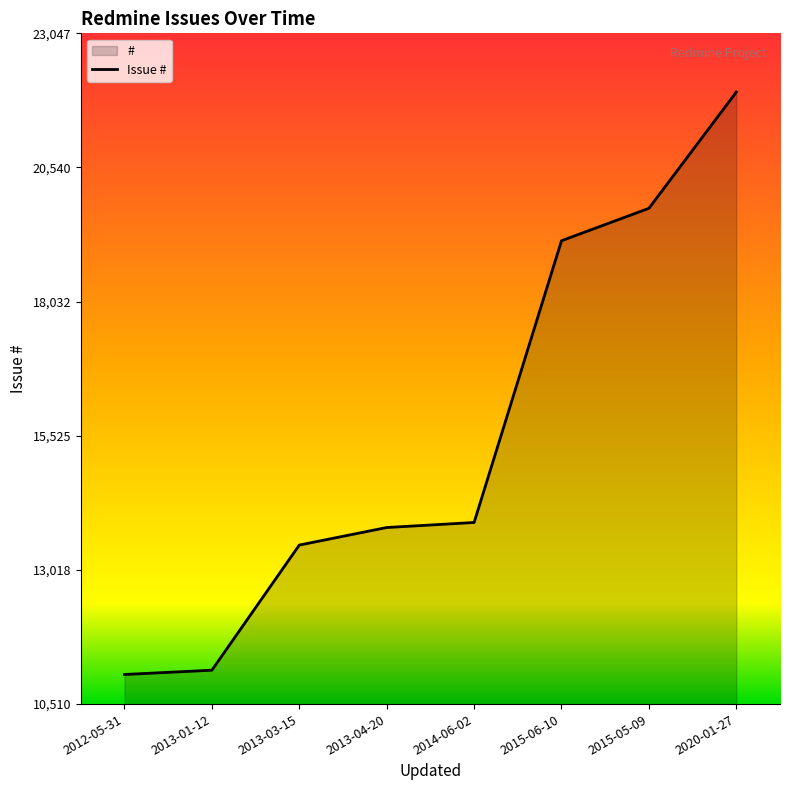

What is the ratio of the value at 2012-05-31 to the value at 2013-03-15?

0.8